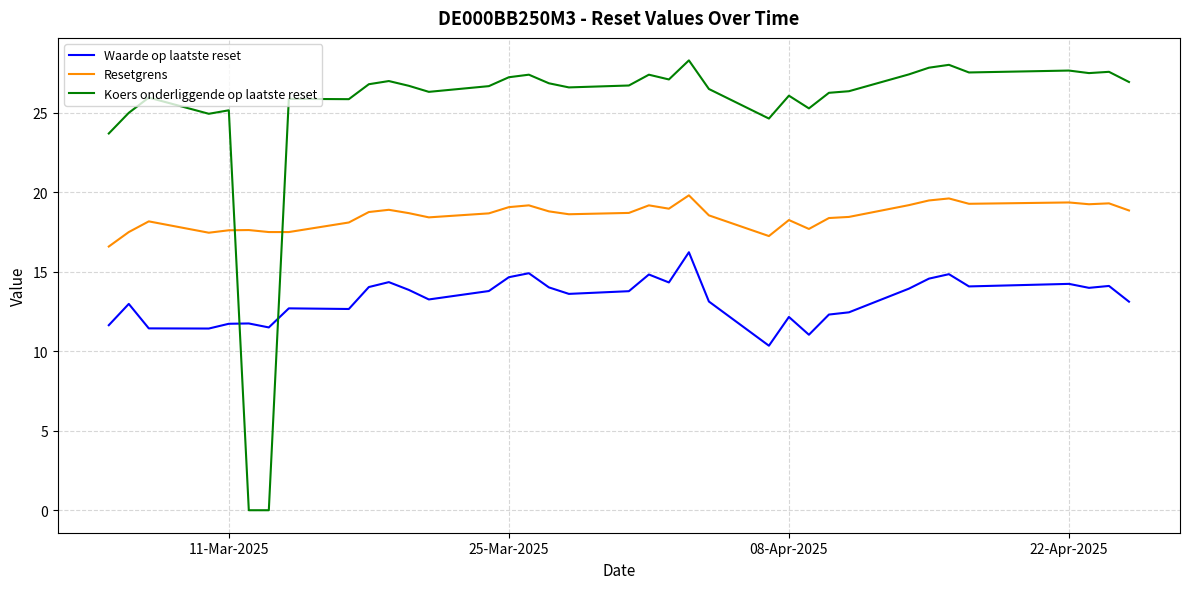

Which series has the largest total across all categories?

Koers onderliggende op laatste reset